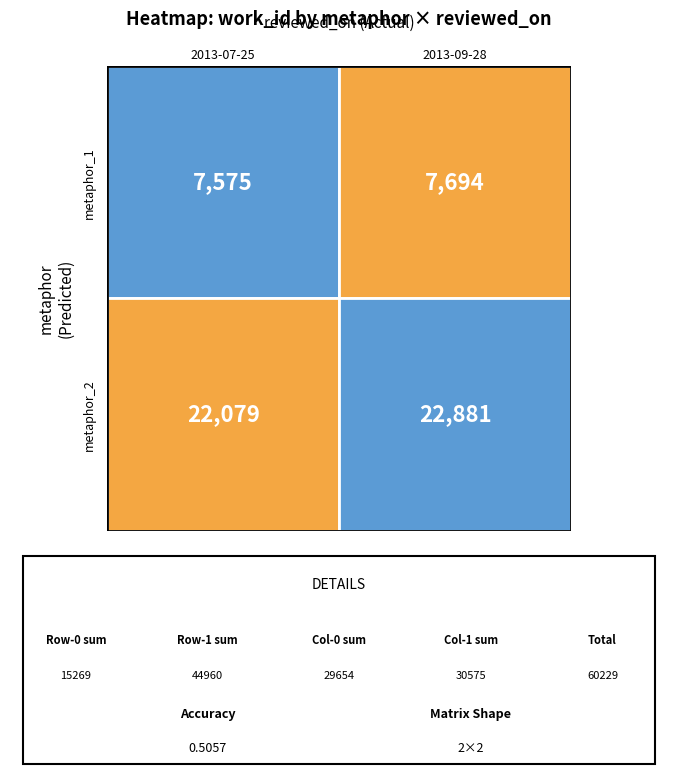

Reading left to right, list all the values displayed in this chart.

2013-07-25: 7575	22079
2013-09-28: 7694	22881